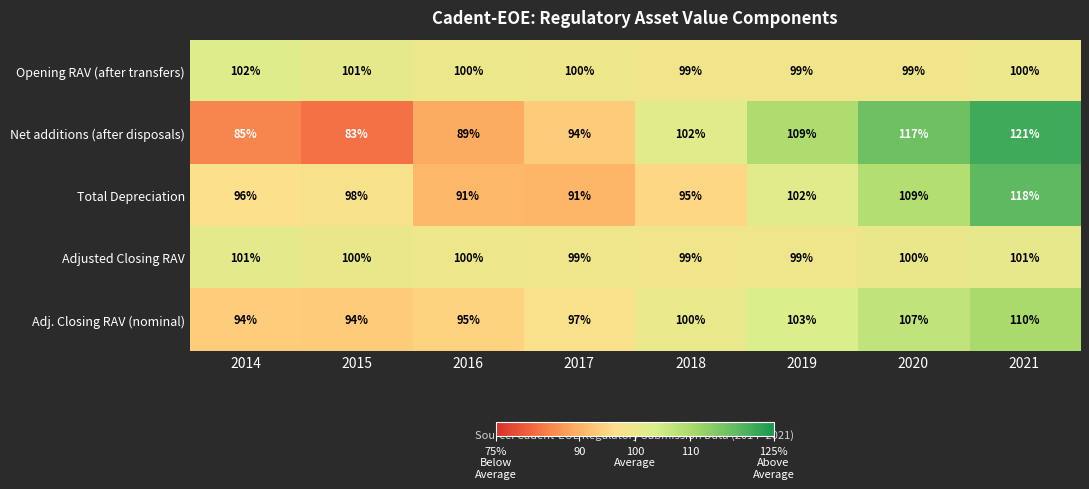

Is it true that Total Depreciation equals 135 at 2016?

False